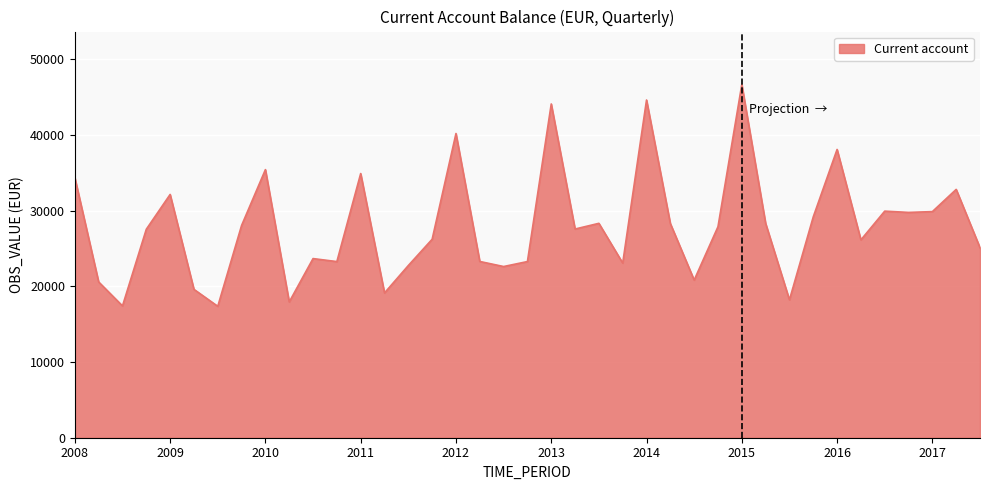

What is the difference between the maximum and minimum values?

29310.3